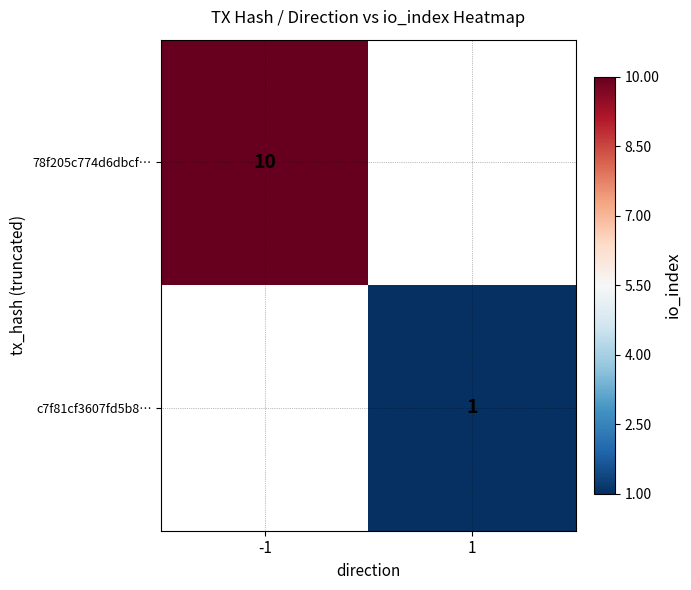

The c7f81cf3607fd5b8… series shows 0 at 1. True or false?

False